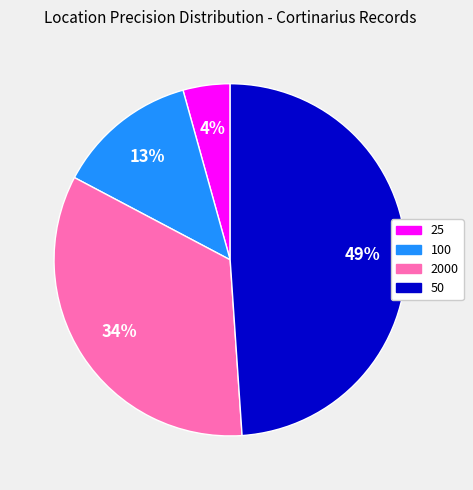

Do 50 and 25 together represent more than half of the pie?

Yes